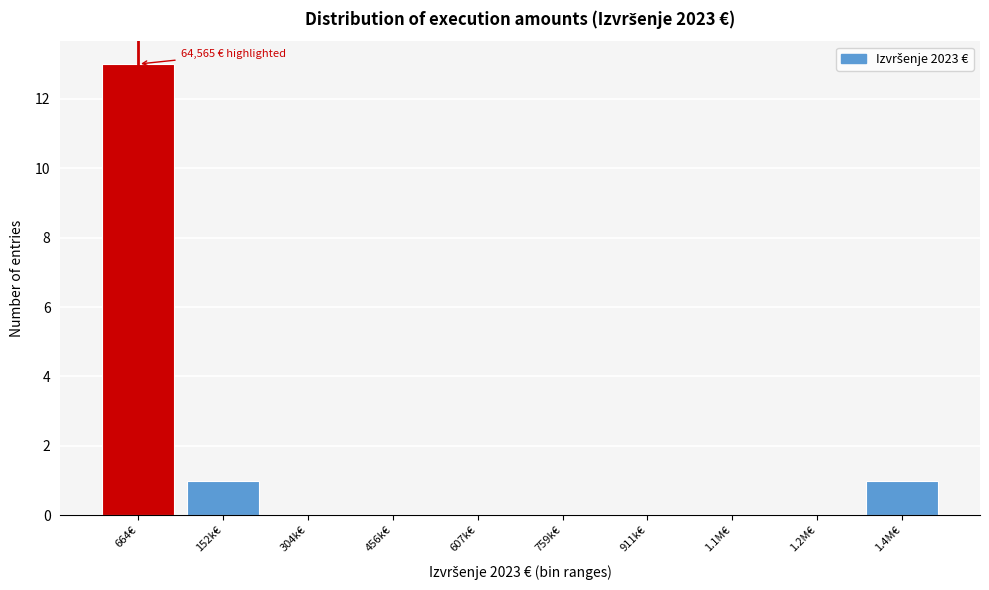

Reading right to left, extract all data points from this chart.

1.4M€=1	1.2M€=0	1.1M€=0	911k€=0	759k€=0	607k€=0	456k€=0	304k€=0	152k€=1	664€=13